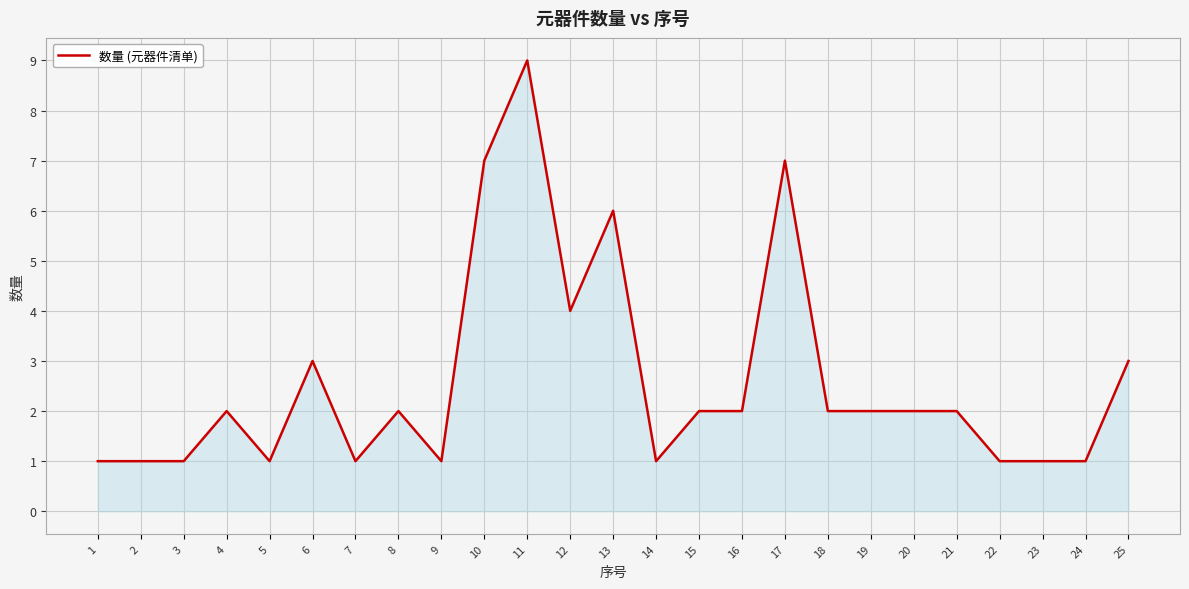

Is it true that the value at 14 is 1?

True